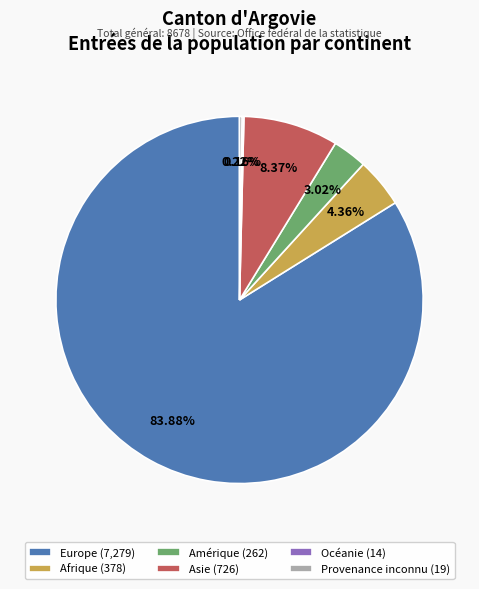

Which slice represents more than half of the pie?

Europe